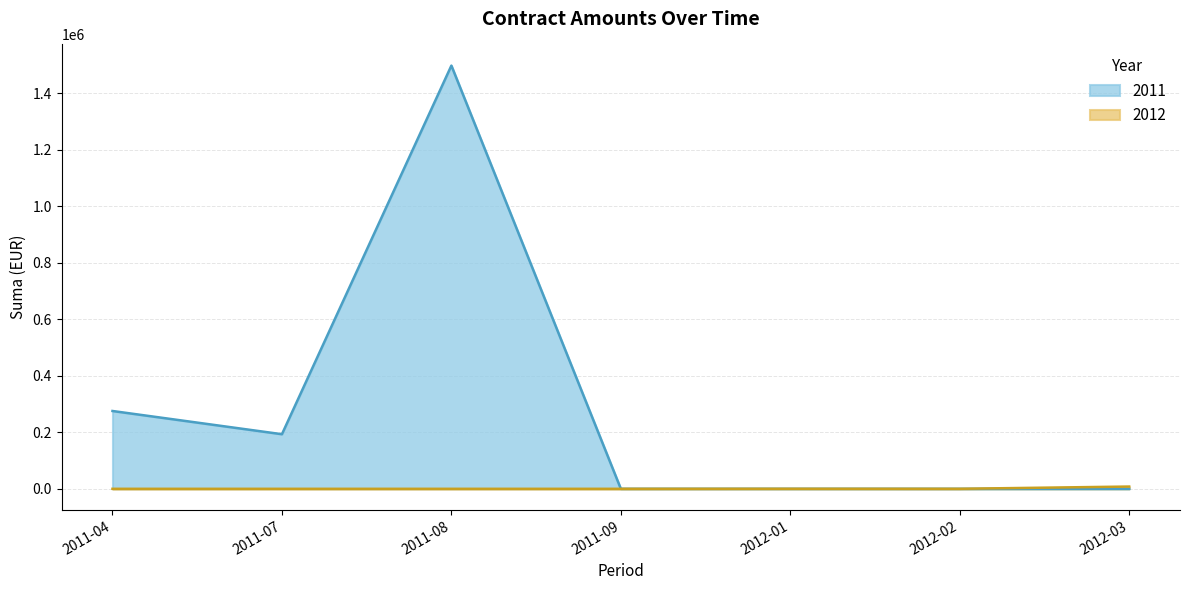

What is the maximum value for 2011?

1497933.9